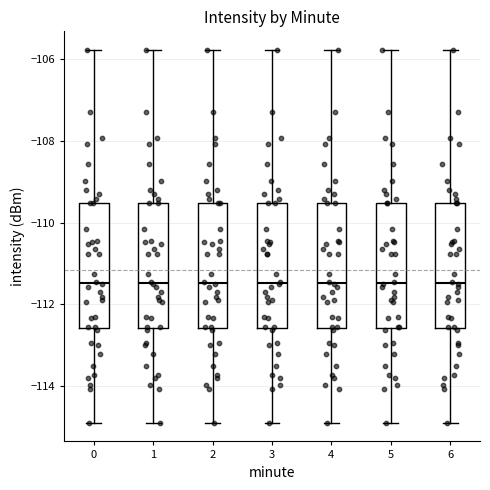

Reading left to right, transcribe this box plot: for each box, give where its median line is, the range the box spans, and where its two whiskers end, as read against the y-axis. The values are not printed on the chart, so give them approximately, as read against the axis.

0: median -111.4, box -112.6 to -109.6, whiskers -115.0 to -105.8
1: median -111.4, box -112.6 to -109.6, whiskers -115.0 to -105.8
2: median -111.4, box -112.6 to -109.6, whiskers -115.0 to -105.8
3: median -111.4, box -112.6 to -109.6, whiskers -115.0 to -105.8
4: median -111.4, box -112.6 to -109.6, whiskers -115.0 to -105.8
5: median -111.4, box -112.6 to -109.6, whiskers -115.0 to -105.8
6: median -111.4, box -112.6 to -109.6, whiskers -115.0 to -105.8